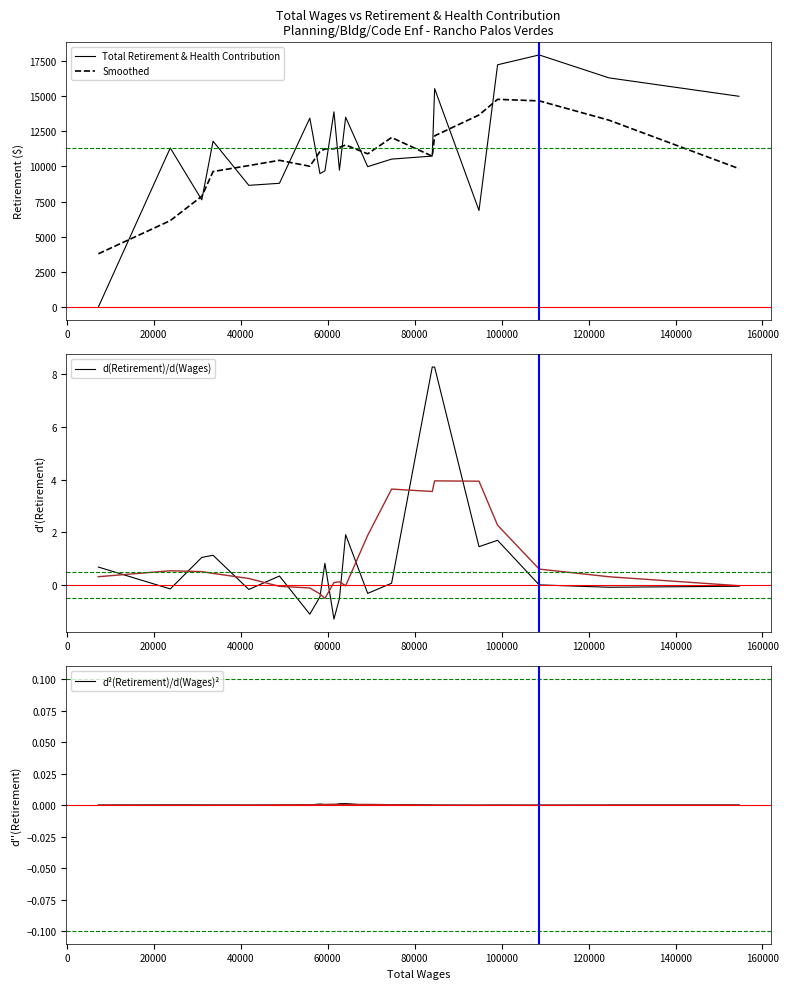

Does the chart have visible grid lines?

No